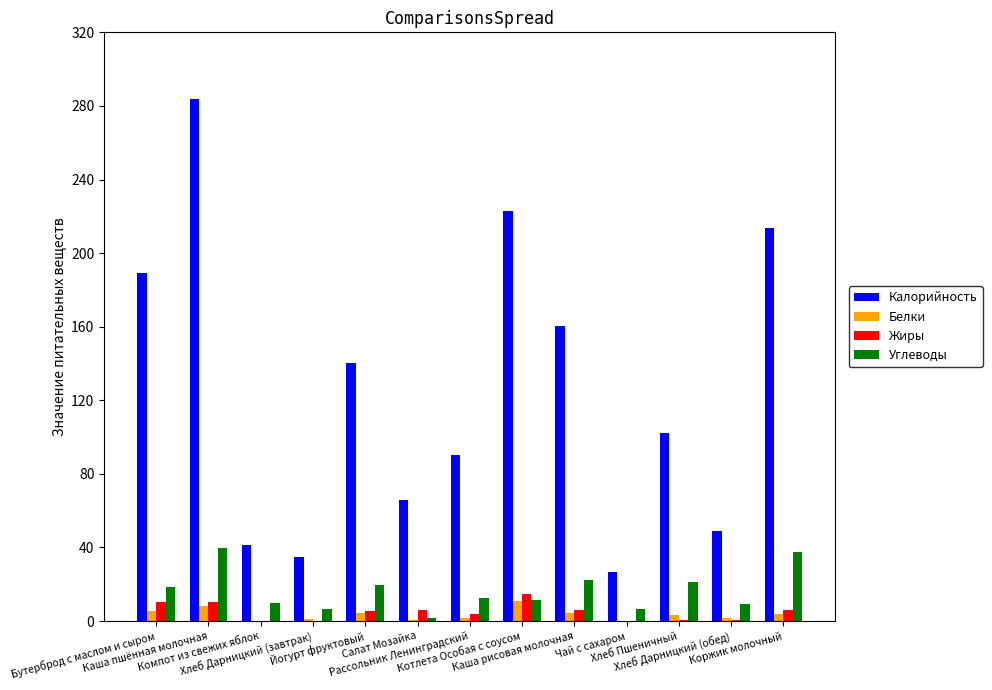

Is the value of Калорийность at Йогурт фруктовый greater than the value of Углеводы at Хлеб Дарницкий (обед)?

Yes